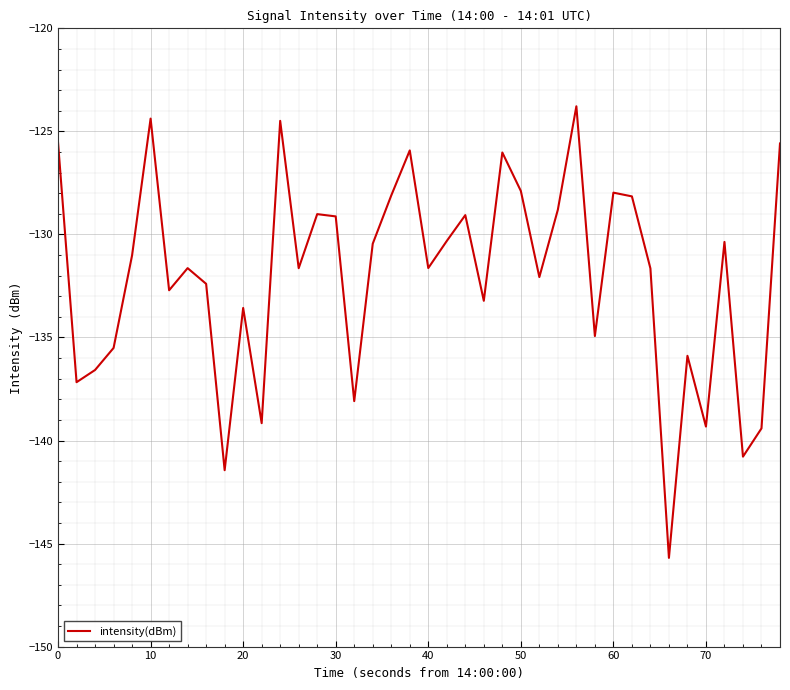

What is the minimum value shown in the chart?

-145.7